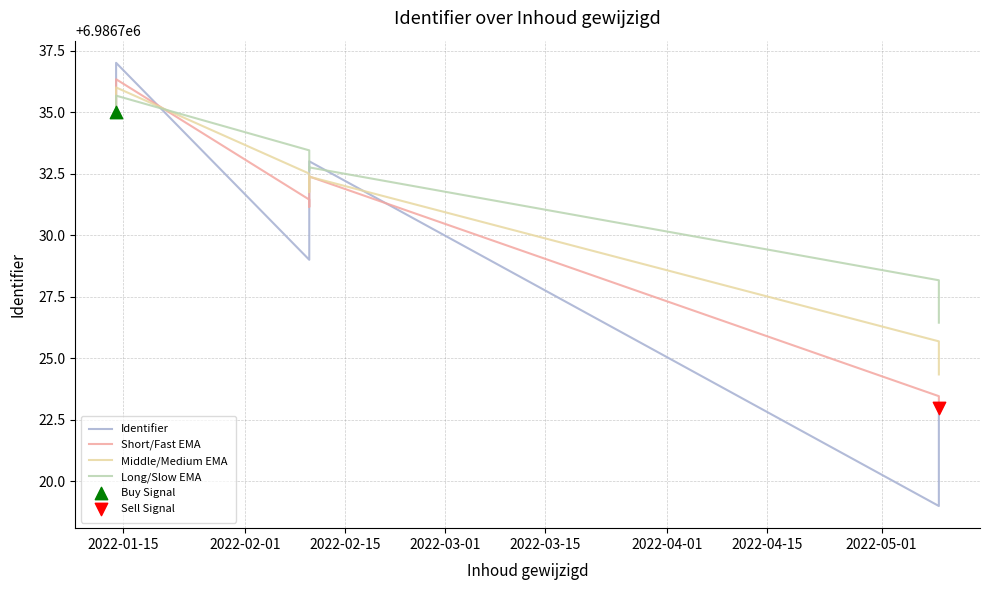

Which series contains the lowest Y value?

Identifier